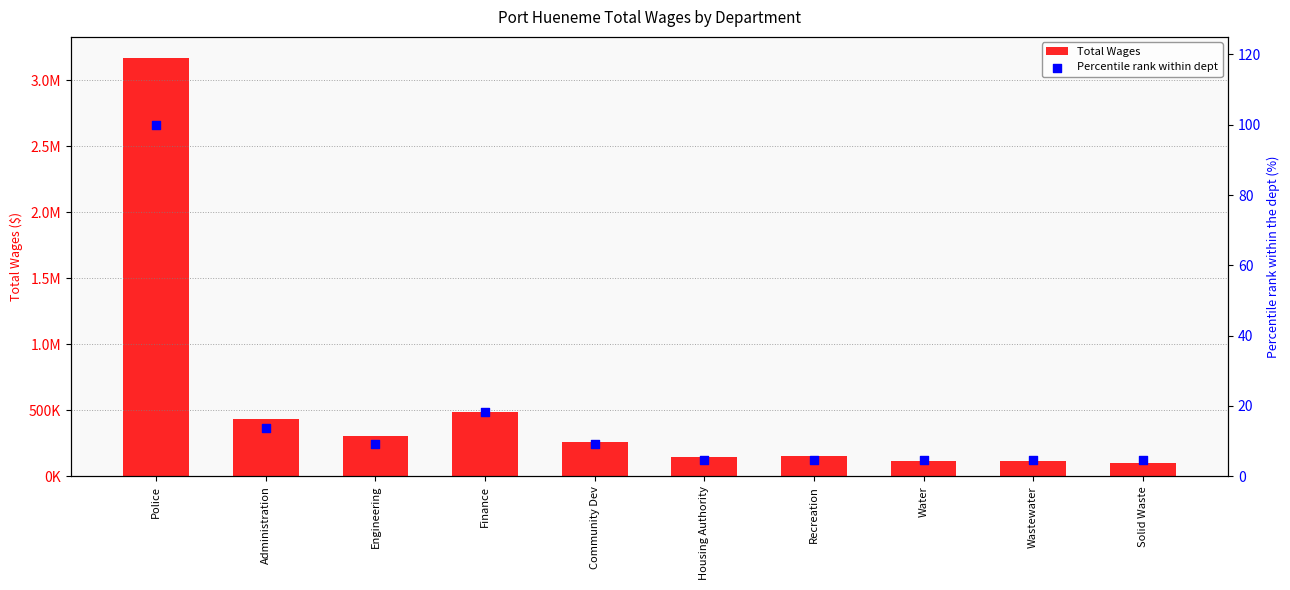

At how many categories does at least one series exceed 1122569?

1